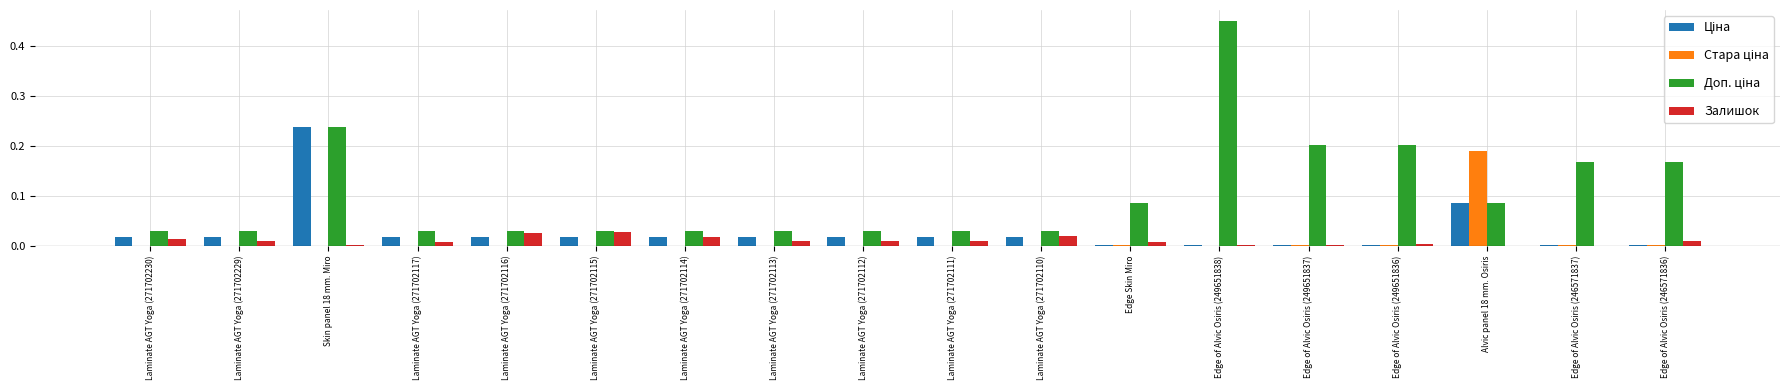

Which category has the highest value across all series?

Edge of Alvic Osiris (249651838)